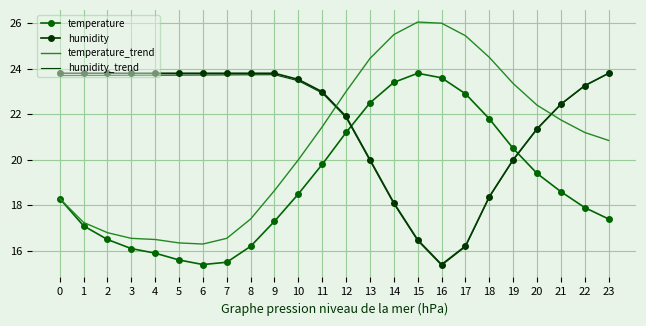

How many intersections are there between temperature_trend and humidity?

2